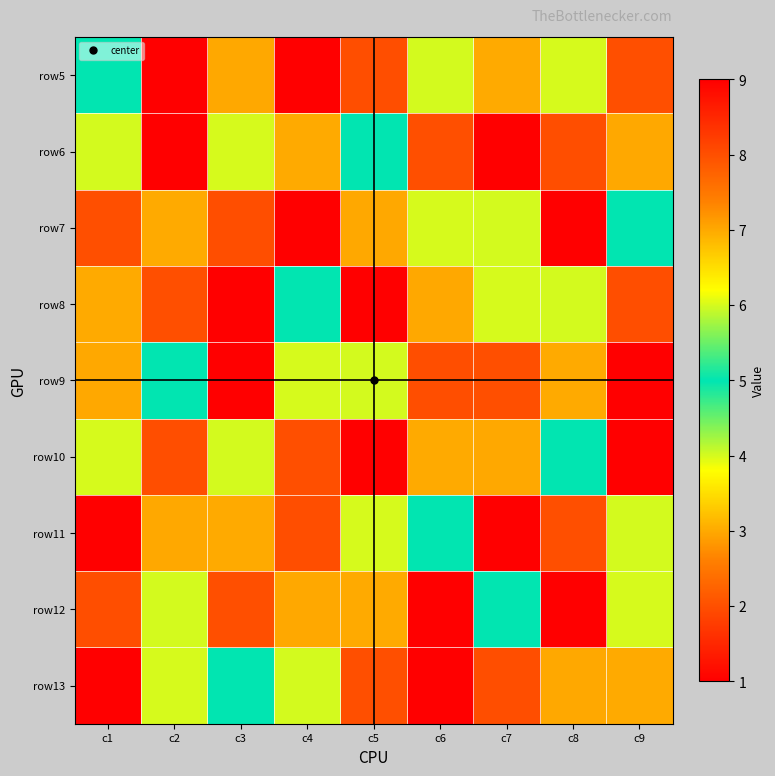

How many categories are shown in the chart?

9